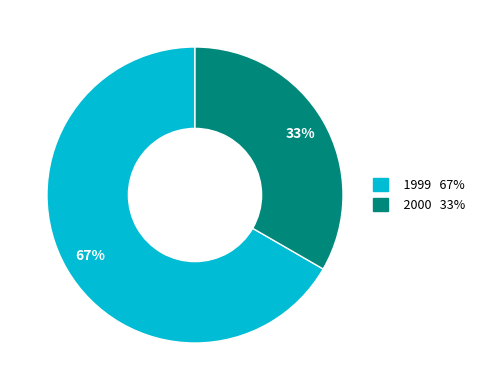

Count the number of slices in the pie.

2